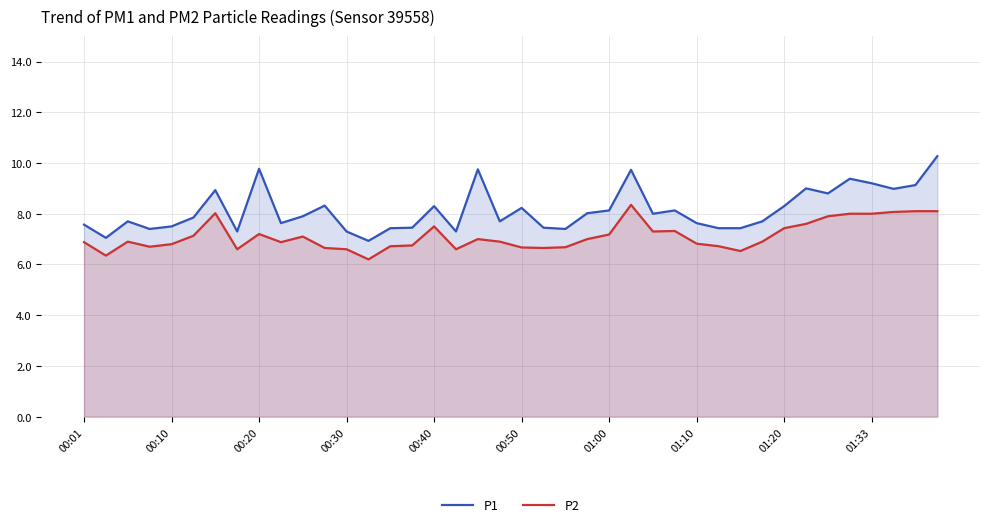

What is the average value of the P1 series?

8.1